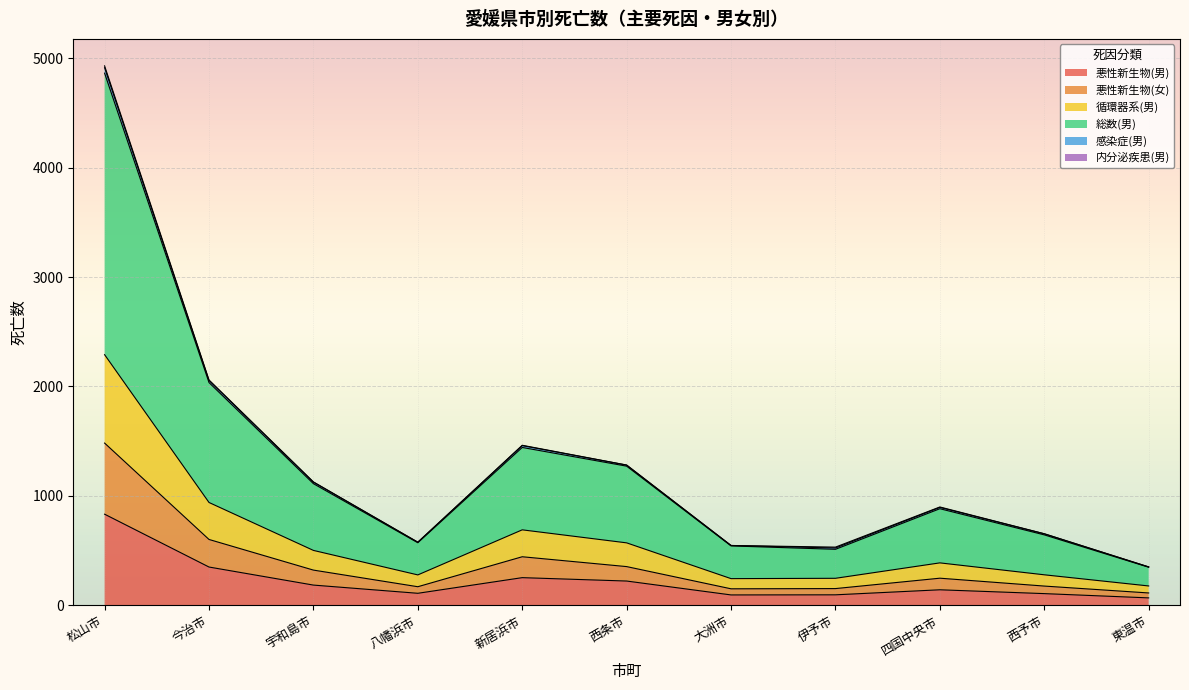

At which category is the sum across all series the highest?

松山市